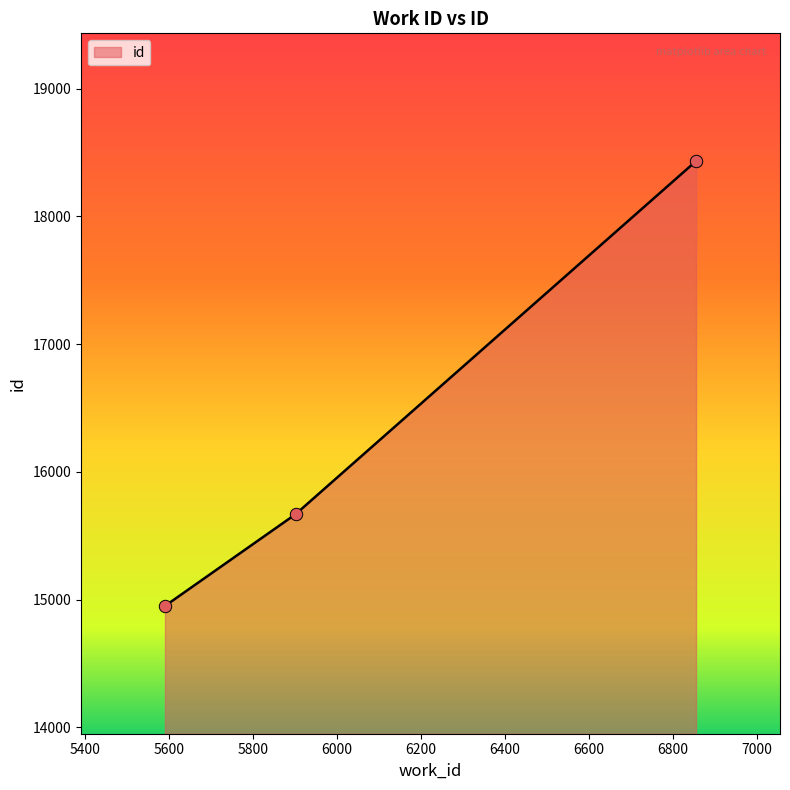

What is the sum of all values?

49050